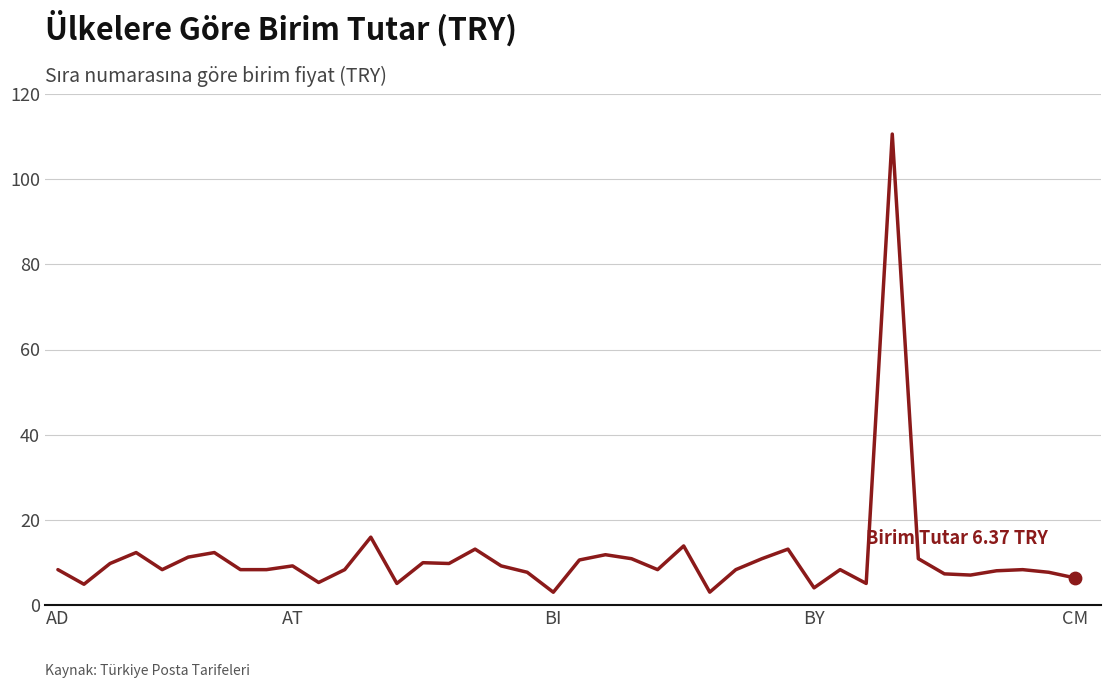

What is the difference between the maximum and minimum values?

107.6